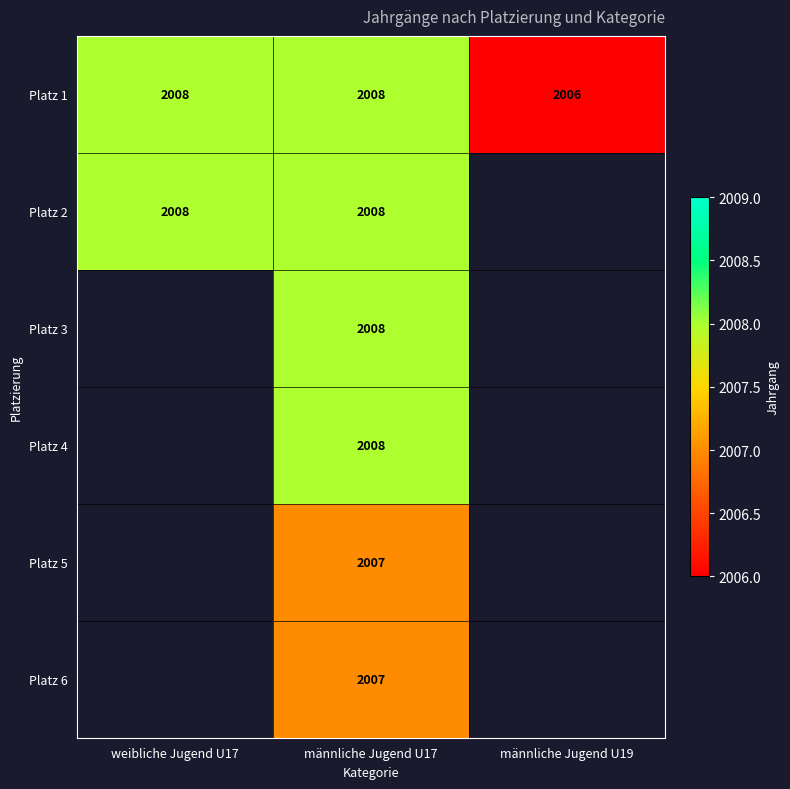

Is it true that Platz 2 equals 2008 at weibliche Jugend U17?

True